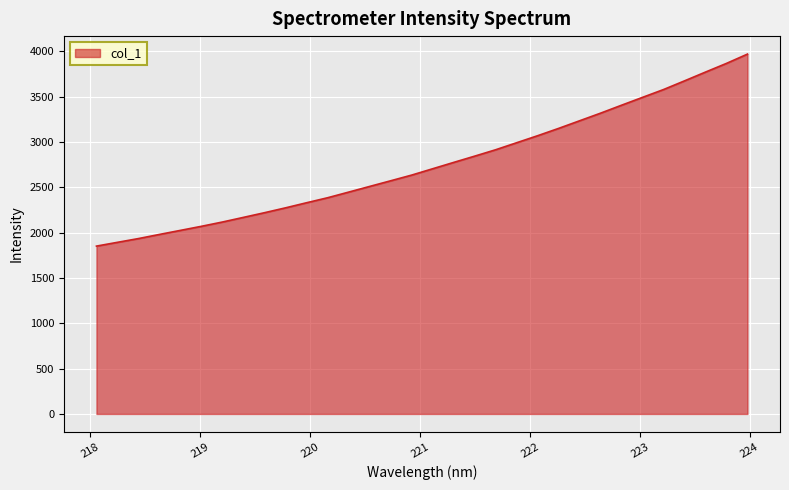

How many values are below 2705?

16